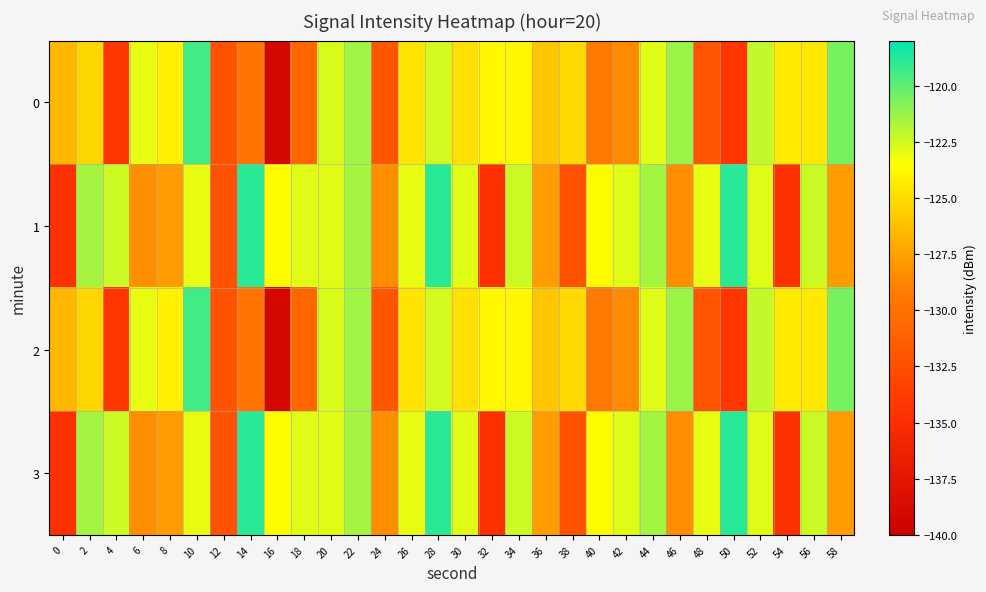

Reading right to left, list all the values displayed in this chart.

0: 58=-120.6	56=-124.5	54=-124.3	52=-122.2	50=-134.2	48=-132.0	46=-121.3	44=-122.8	42=-128.5	40=-129.5	38=-125.1	36=-125.9	34=-123.9	32=-123.9	30=-124.8	28=-122.6	26=-124.6	24=-131.9	22=-121.5	20=-122.7	18=-130.8	16=-139.1	14=-129.9	12=-132.3	10=-119.4	8=-124.1	6=-123.0	4=-134.2	2=-125.2	0=-126.6
1: 58=-127.7	56=-122.4	54=-134.7	52=-122.9	50=-118.9	48=-123.0	46=-128.3	44=-121.5	42=-122.9	40=-123.6	38=-132.2	36=-127.7	34=-122.4	32=-134.7	30=-122.9	28=-118.9	26=-123.0	24=-128.3	22=-121.5	20=-122.9	18=-122.9	16=-123.6	14=-118.9	12=-132.2	10=-123.0	8=-127.7	6=-128.3	4=-122.4	2=-121.5	0=-134.7
2: 58=-120.6	56=-124.5	54=-124.3	52=-122.2	50=-134.2	48=-132.0	46=-121.3	44=-122.8	42=-128.5	40=-129.5	38=-125.1	36=-125.9	34=-123.9	32=-123.9	30=-124.8	28=-122.6	26=-124.6	24=-131.9	22=-121.5	20=-122.7	18=-130.8	16=-139.1	14=-129.9	12=-132.3	10=-119.4	8=-124.1	6=-123.0	4=-134.2	2=-125.2	0=-126.6
3: 58=-127.7	56=-122.4	54=-134.7	52=-122.9	50=-118.9	48=-123.0	46=-128.3	44=-121.5	42=-122.9	40=-123.6	38=-132.2	36=-127.7	34=-122.4	32=-134.7	30=-122.9	28=-118.9	26=-123.0	24=-128.3	22=-121.5	20=-122.9	18=-122.9	16=-123.6	14=-118.9	12=-132.2	10=-123.0	8=-127.7	6=-128.3	4=-122.4	2=-121.5	0=-134.7